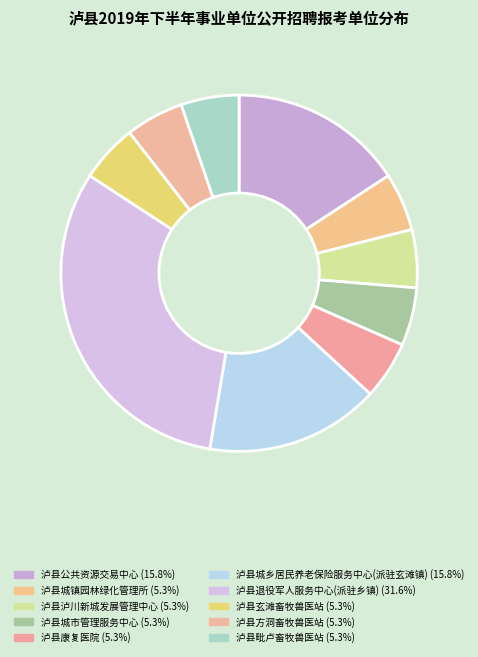

What portion of the pie excludes 泸县城市管理服务中心?

94.7%